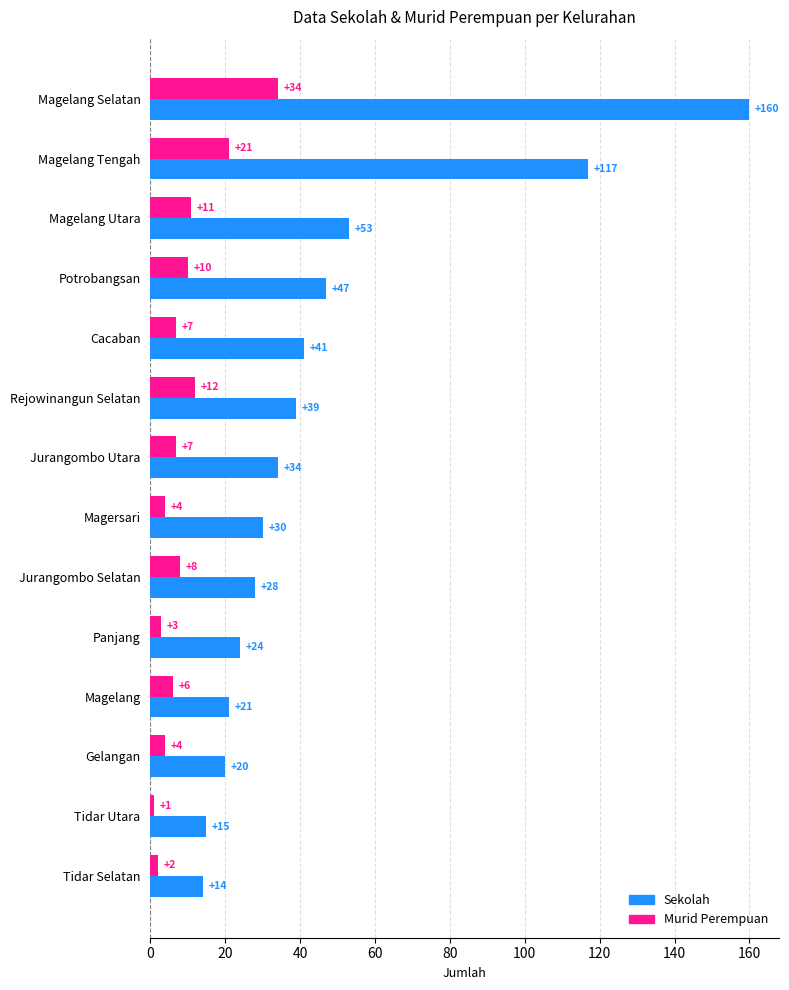

The Sekolah series shows 30 at Magersari. True or false?

True